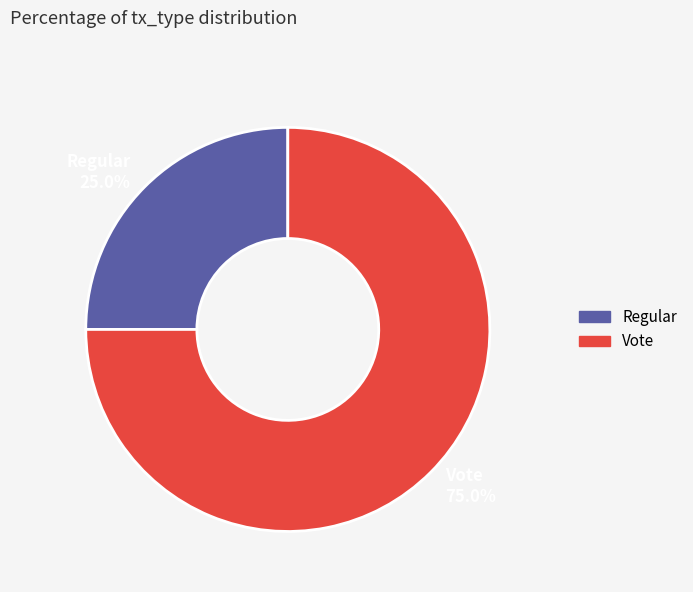

Which slice represents more than half of the pie?

Vote